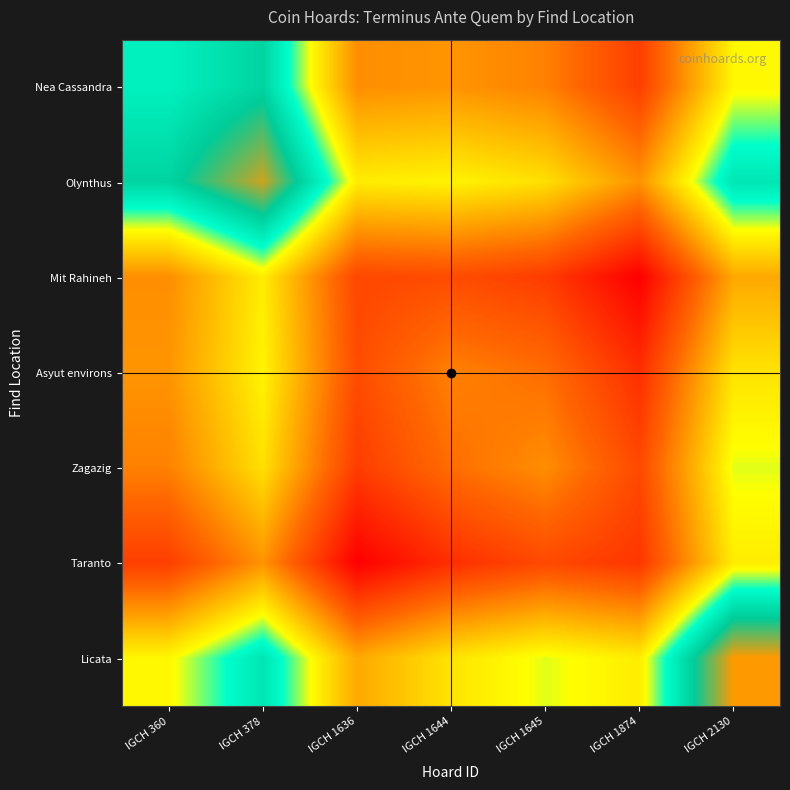

Reading left to right, transcribe all the data shown in this chart.

Nea Cassandra: IGCH 360=-400.0	IGCH 378=-384.0	IGCH 1636=-470.0	IGCH 1644=-467.5	IGCH 1645=-475.0	IGCH 1874=-504.0	IGCH 2130=-430.0
Olynthus: IGCH 360=-384.0	IGCH 378=-348.0	IGCH 1636=-434.0	IGCH 1644=-431.5	IGCH 1645=-439.0	IGCH 1874=-468.0	IGCH 2130=-394.0
Mit Rahineh: IGCH 360=-470.0	IGCH 378=-434.0	IGCH 1636=-500.0	IGCH 1644=-497.5	IGCH 1645=-505.0	IGCH 1874=-534.0	IGCH 2130=-460.0
Asyut environs: IGCH 360=-467.5	IGCH 378=-431.5	IGCH 1636=-497.5	IGCH 1644=-475.0	IGCH 1645=-482.5	IGCH 1874=-511.5	IGCH 2130=-437.5
Zagazig: IGCH 360=-475.0	IGCH 378=-439.0	IGCH 1636=-505.0	IGCH 1644=-482.5	IGCH 1645=-470.0	IGCH 1874=-499.0	IGCH 2130=-425.0
Taranto: IGCH 360=-504.0	IGCH 378=-468.0	IGCH 1636=-534.0	IGCH 1644=-511.5	IGCH 1645=-499.0	IGCH 1874=-508.0	IGCH 2130=-434.0
Licata: IGCH 360=-430.0	IGCH 378=-394.0	IGCH 1636=-460.0	IGCH 1644=-437.5	IGCH 1645=-425.0	IGCH 1874=-434.0	IGCH 2130=-340.0